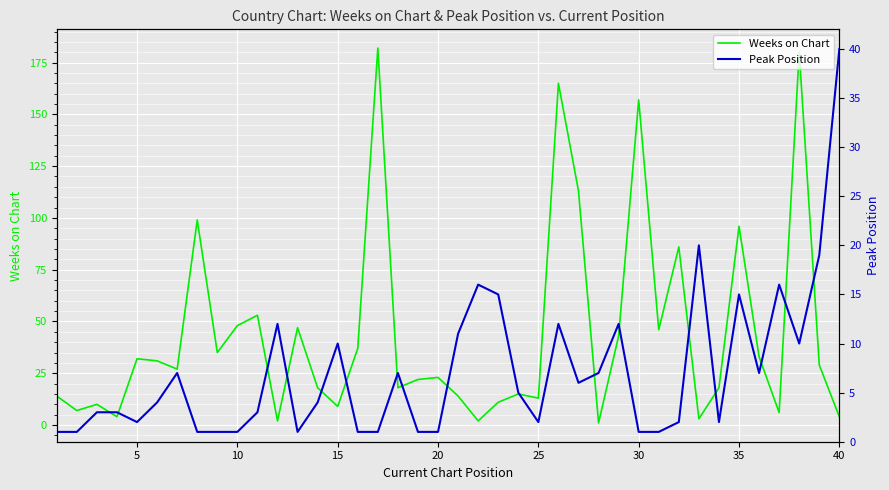

Is it true that Weeks on Chart equals 71 at 10?

False